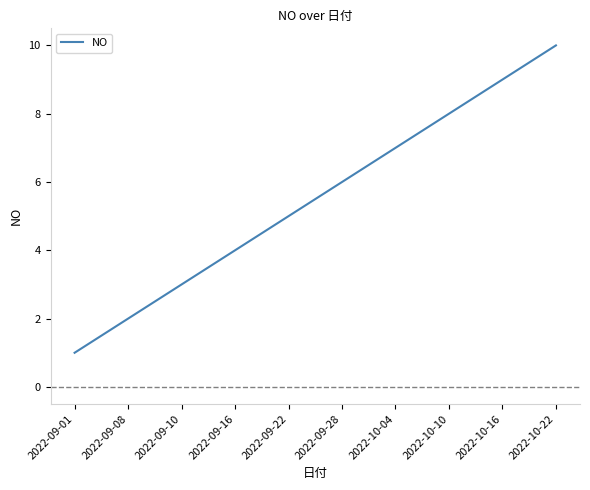

The chart shows a value of 2 at 2022-09-08. True or false?

True